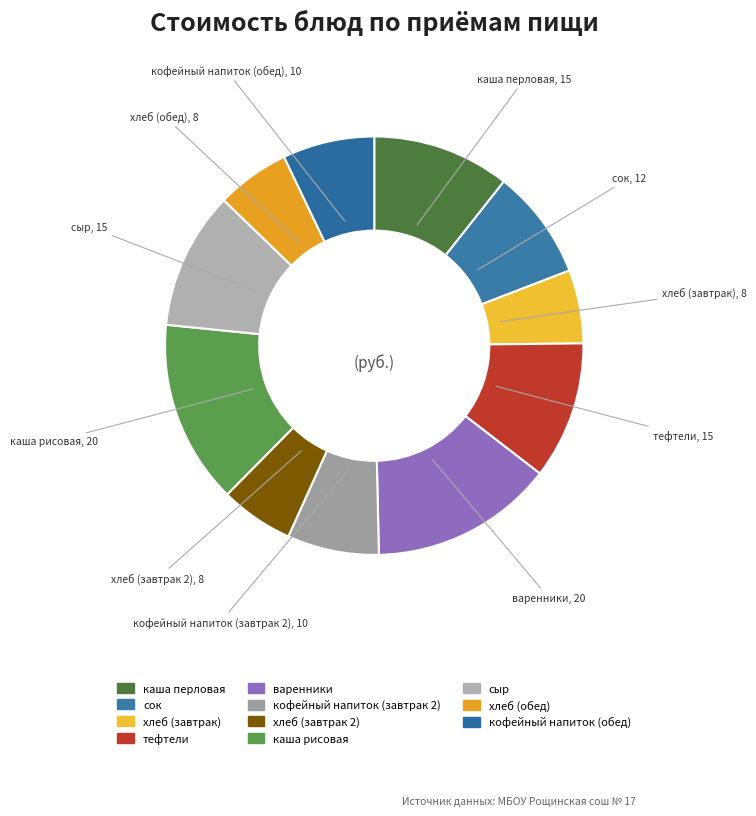

How many segments does this pie chart have?

11